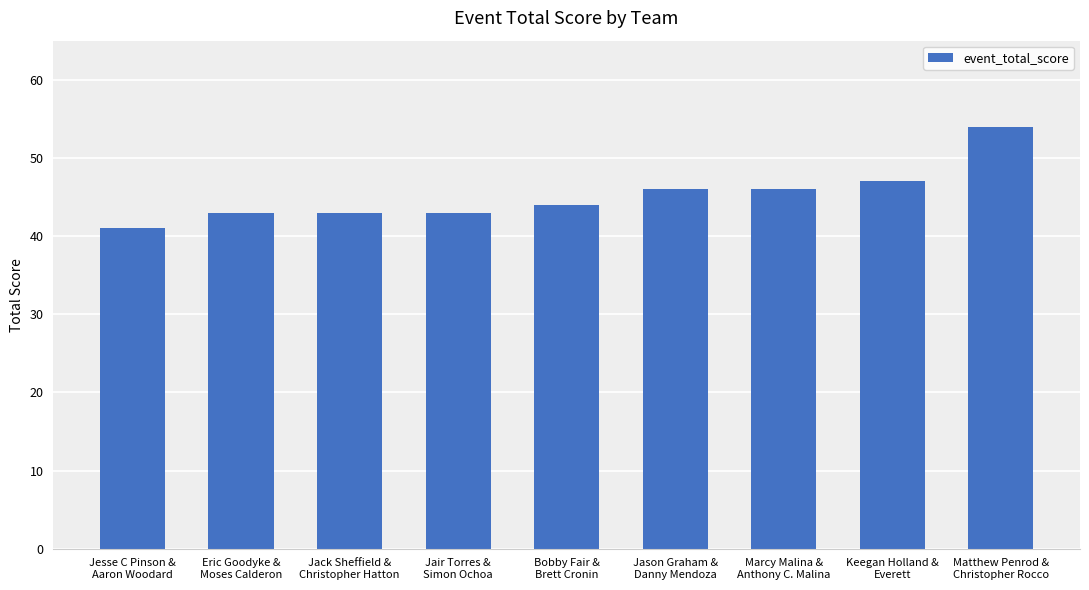

What is the approximate value at Marcy Malina &
Anthony C. Malina, to the nearest 5?

45